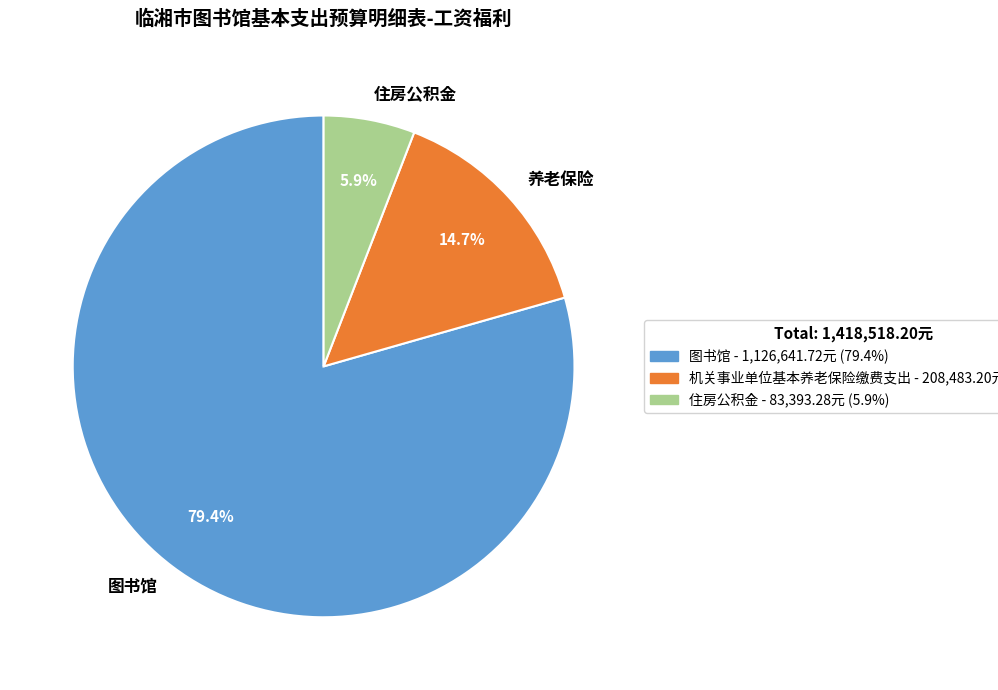

What is the total percentage of 图书馆 and 养老保险?

94.1%